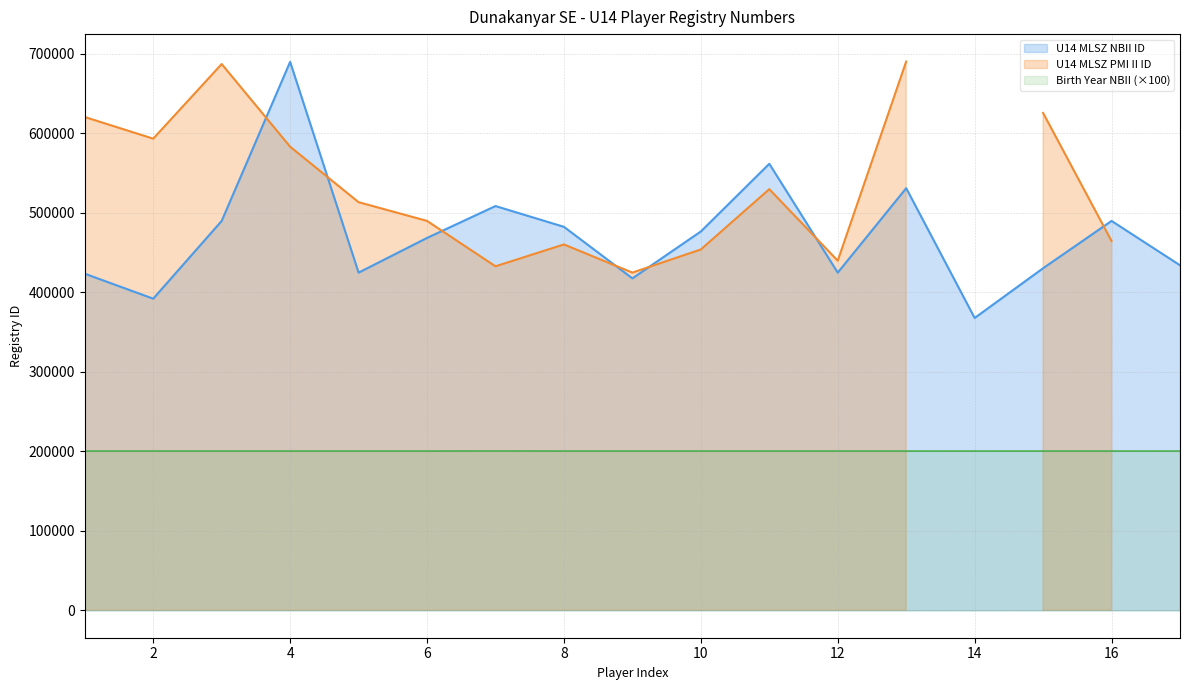

The value of U14 MLSZ NBII ID at 14 is 367763. True or false?

True